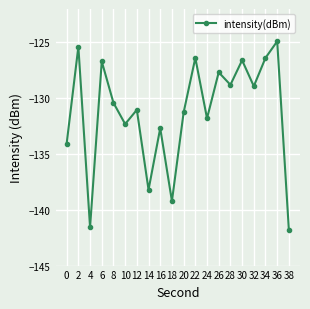

What is the value of the 12th point from the left?

-126.4